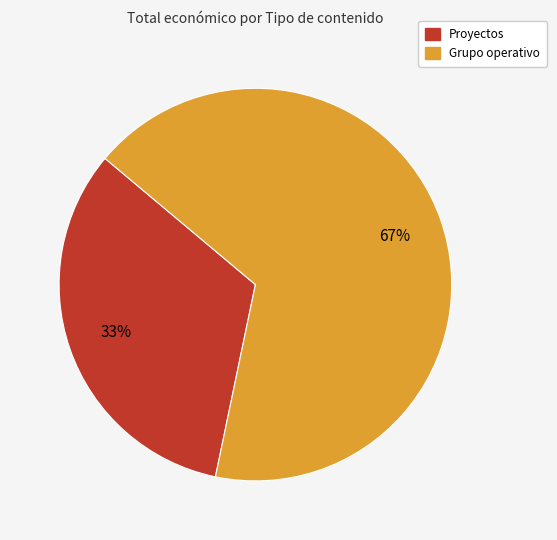

Does any single category account for the majority?

Yes